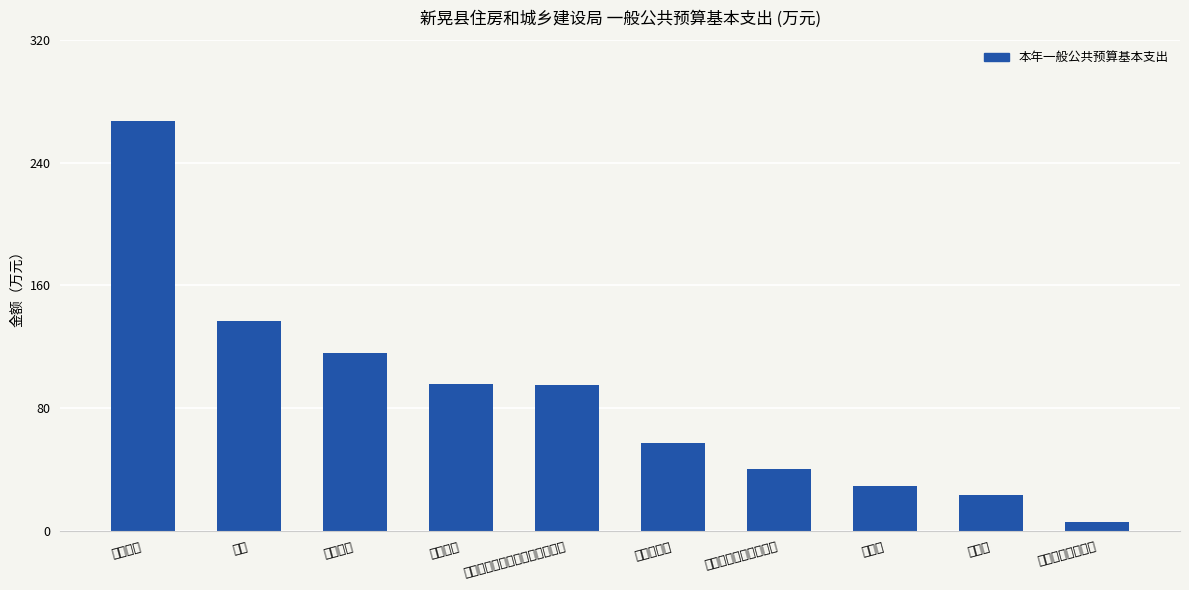

Where does the data first go above 94?

基本工资